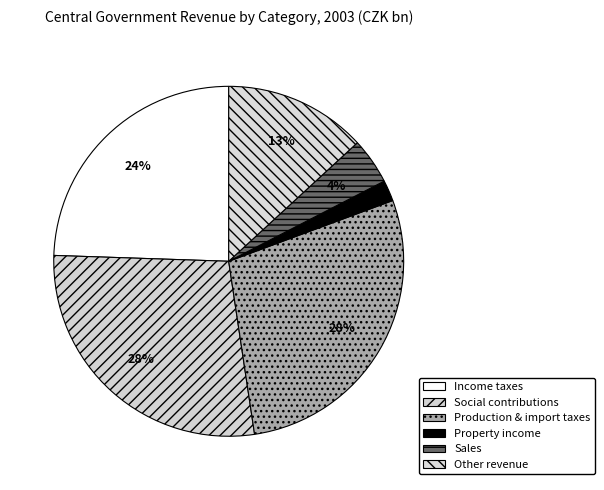

What is the smallest slice in the pie chart?

Property income